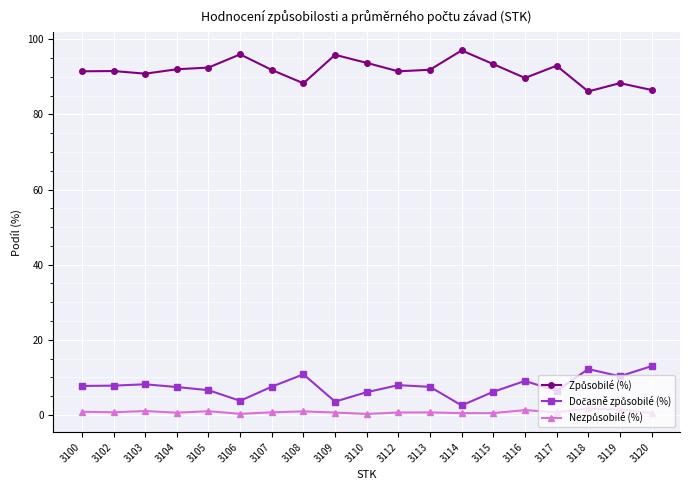

True or false: Nezpůsobilé (%) has a value of 1.0 at 3105.

True